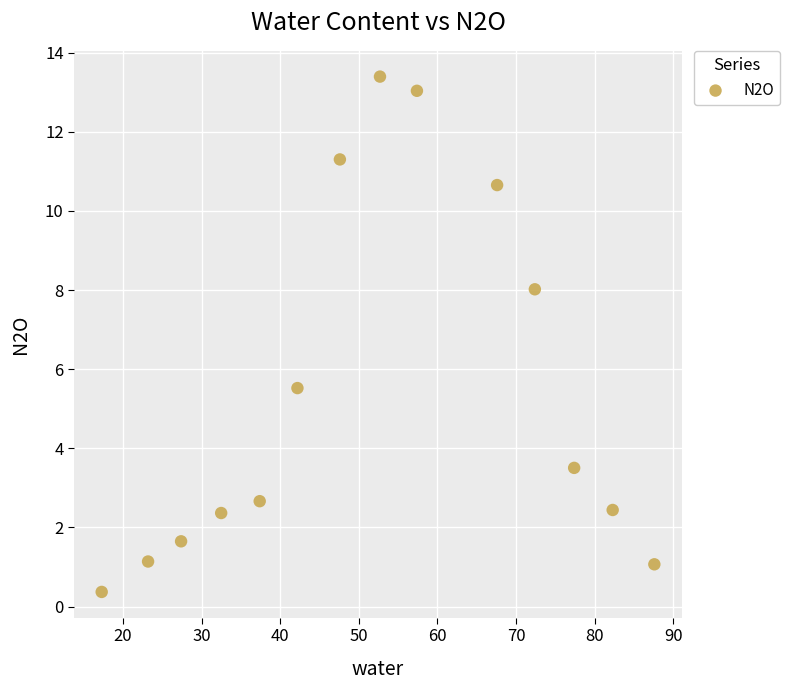

What is the range of Y values (max minus min)?

13.0